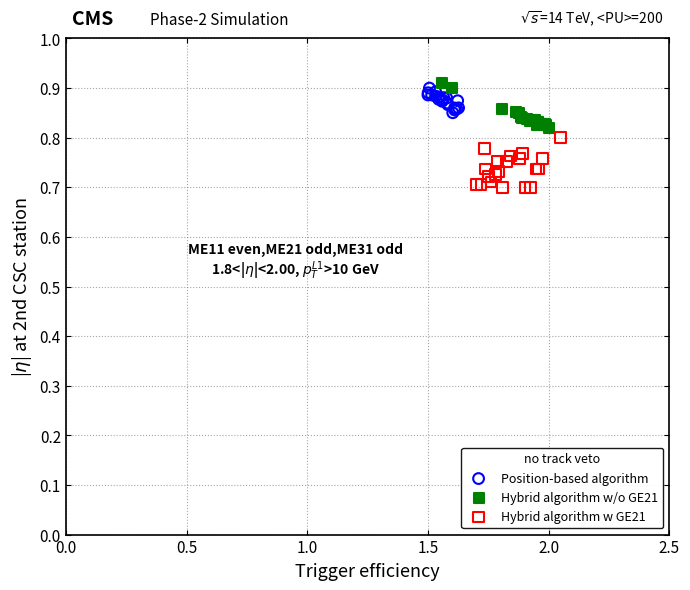

Which series reaches the minimum Y coordinate?

Hybrid algorithm w GE21